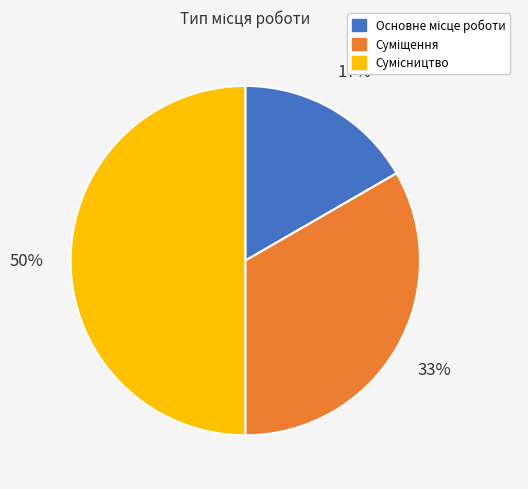

To the nearest percent, what is the average slice percentage?

33%